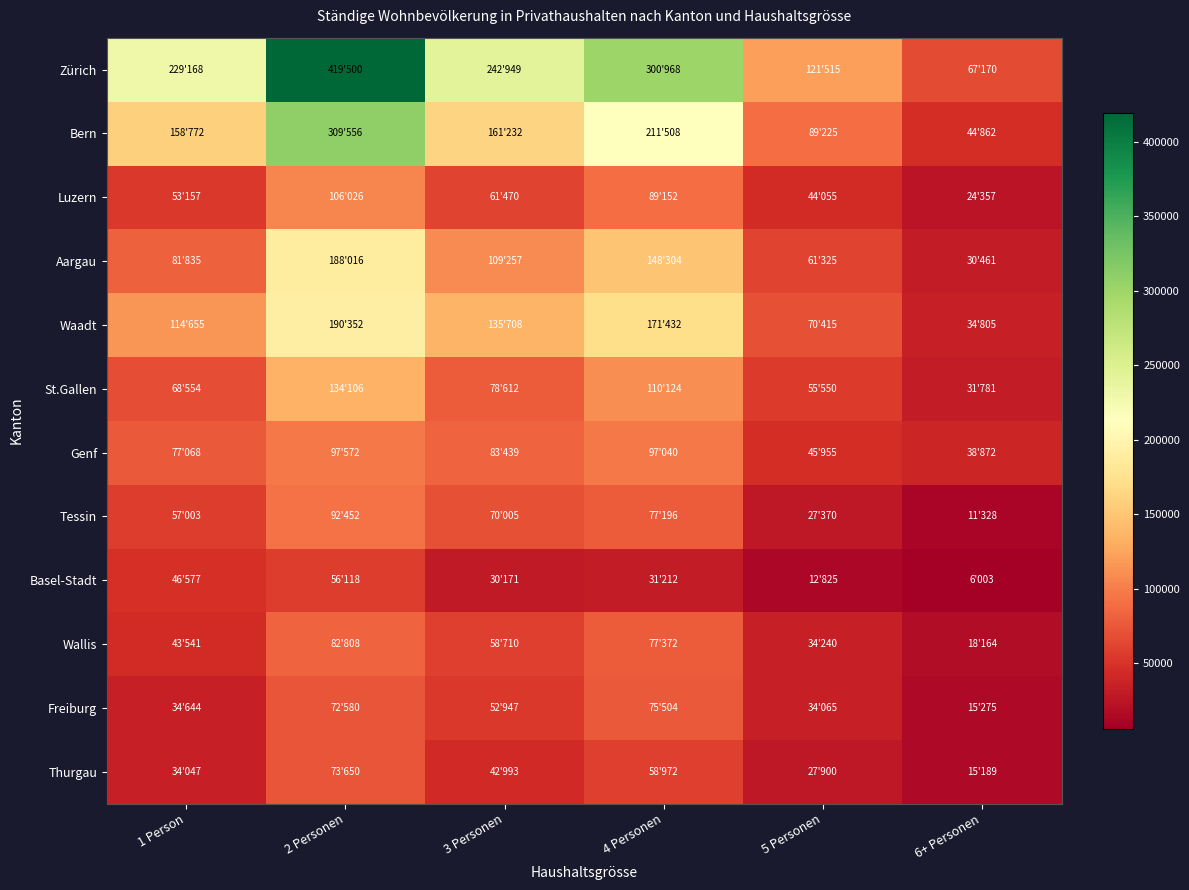

What is the spread (max minus min) of values at 3 Personen?

212778